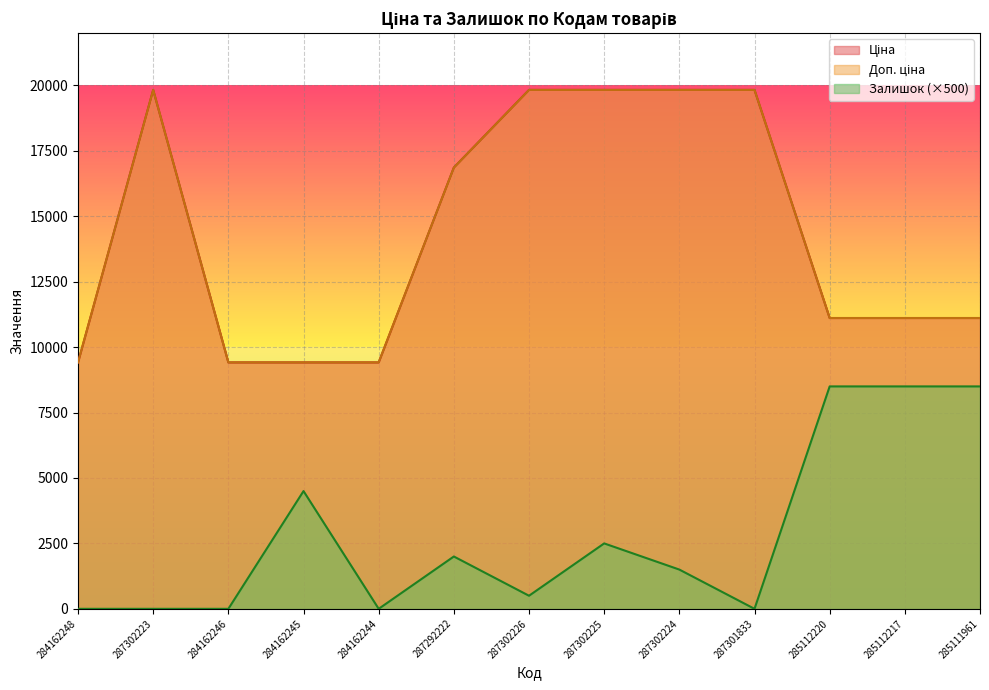

Reading right to left, extract all data points from this chart.

Ціна: 285111961=11113.6	285112217=11113.6	285112220=11113.6	287301833=19831.1	287302224=19831.1	287302225=19831.1	287302226=19831.1	287292222=16863.2	284162244=9416.9	284162245=9416.9	284162246=9416.9	287302223=19831.1	284162248=9416.9
Доп. ціна: 285111961=11113.6	285112217=11113.6	285112220=11113.6	287301833=19831.1	287302224=19831.1	287302225=19831.1	287302226=19831.1	287292222=16863.2	284162244=9416.9	284162245=9416.9	284162246=9416.9	287302223=19831.1	284162248=9416.9
Залишок: 285111961=8500.0	285112217=8500.0	285112220=8500.0	287301833=0.0	287302224=1500.0	287302225=2500.0	287302226=500.0	287292222=2000.0	284162244=0.0	284162245=4500.0	284162246=0.0	287302223=0.0	284162248=0.0